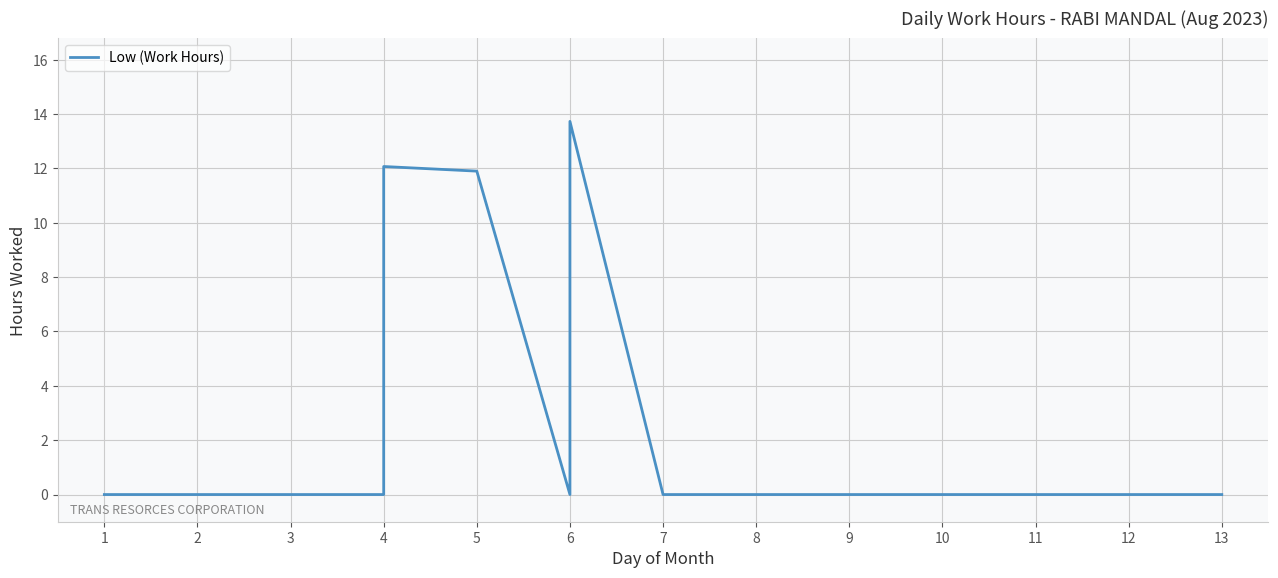

Reading right to left, extract all data points from this chart.

0.0	0.0	0.0	0.0	0.0	0.0	0.0	0.0	0.0	0.0	13.7	0.0	11.9	12.1	0.0	0.0	0.0	0.0	0.0	0.0